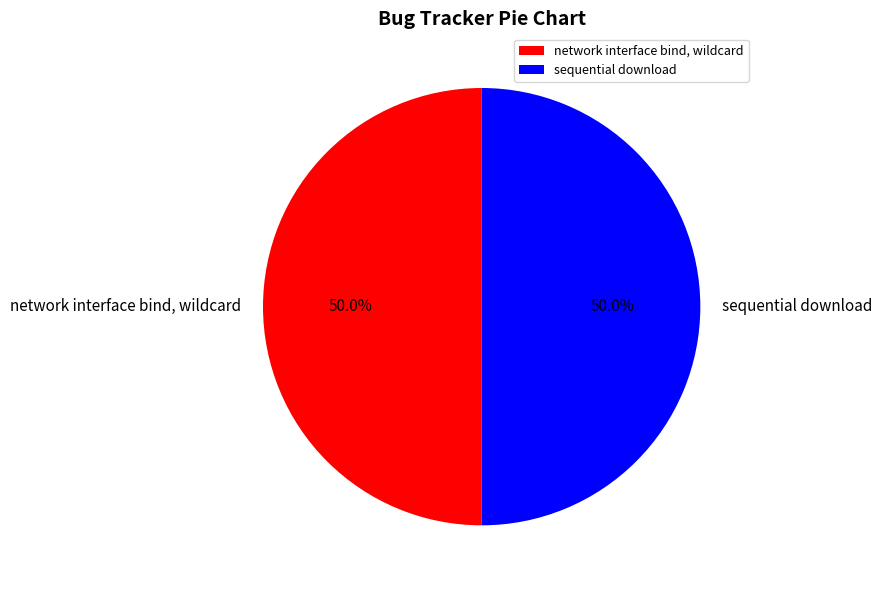

Count the number of slices in the pie.

2